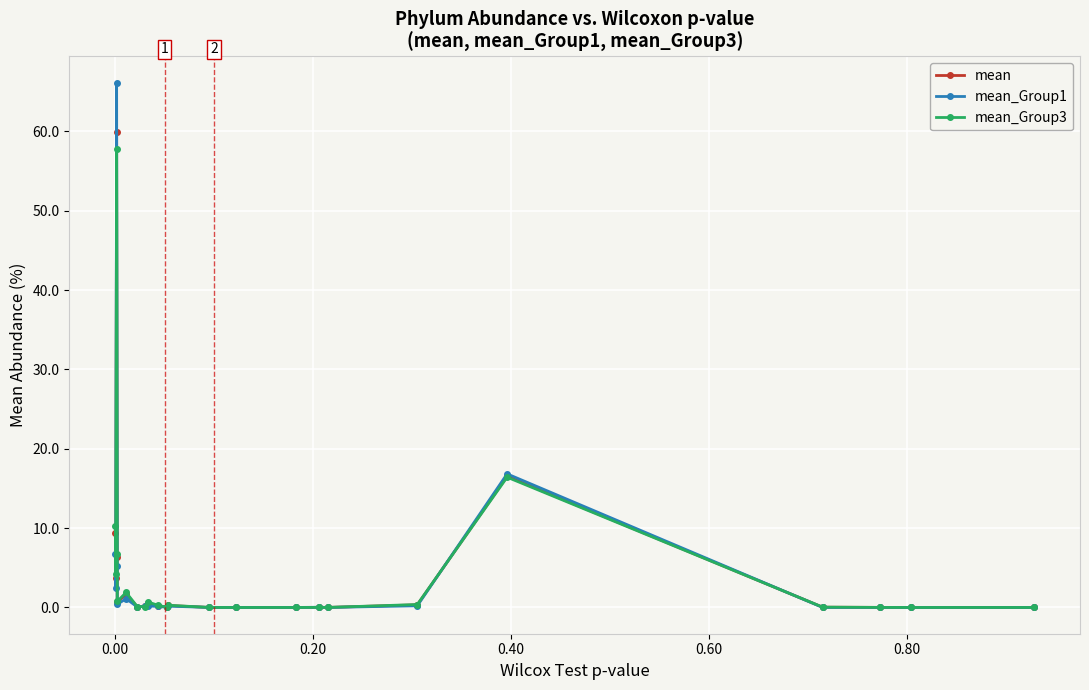

How many intersections are there between mean_Group3 and mean?

10